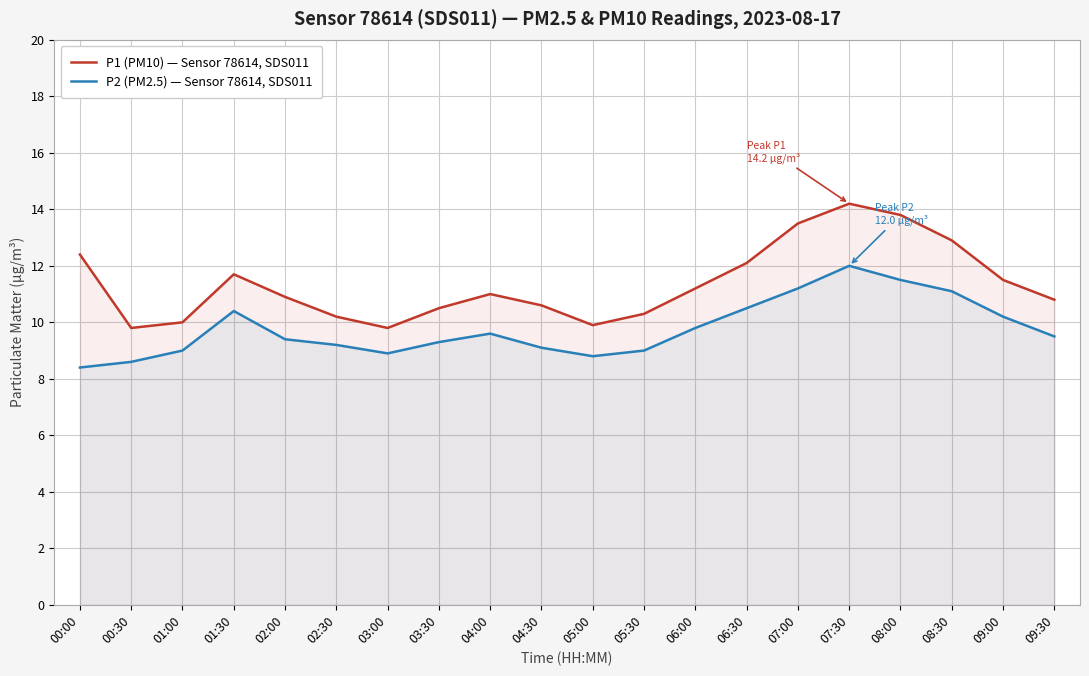

What is the highest value of the P1 (PM10) — Sensor 78614, SDS011 series?

14.2